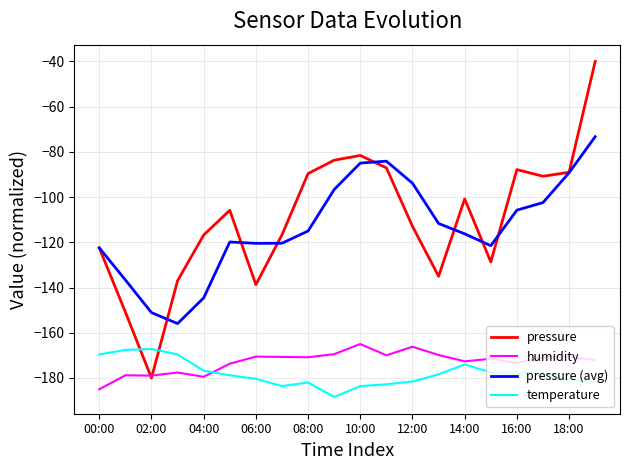

What is the highest value of the temperature series?

-167.2